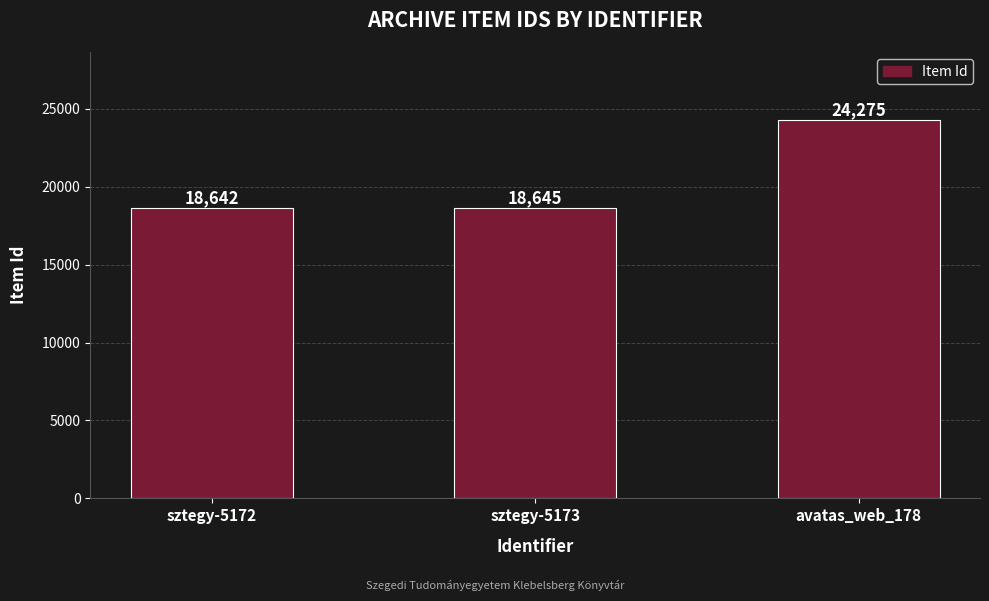

Between avatas_web_178 and sztegy-5173, which is larger?

avatas_web_178